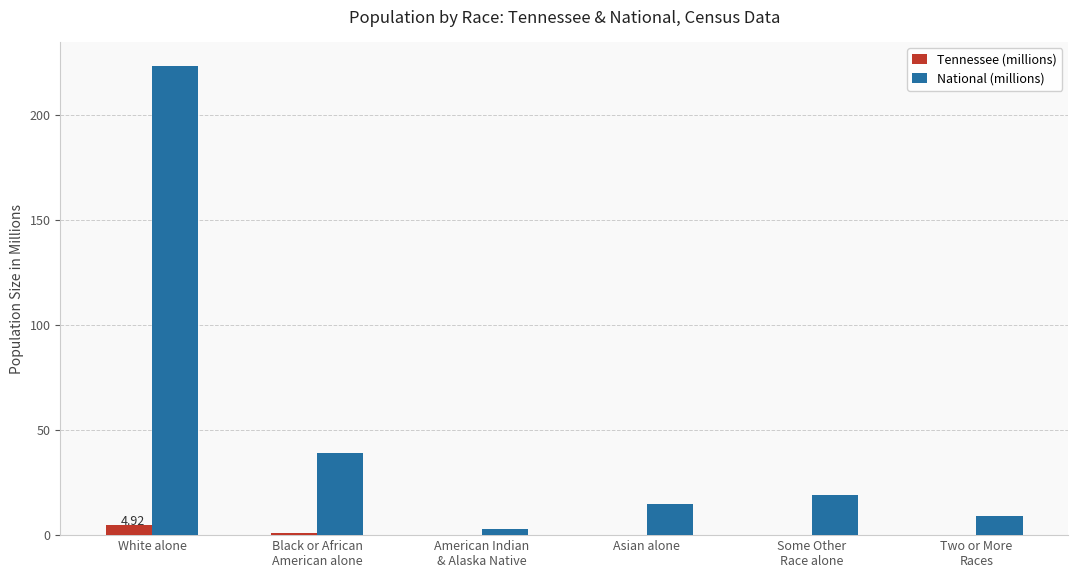

What is the sum of the Tennessee (millions) values at Two or More
Races and Some Other
Race alone?

0.3